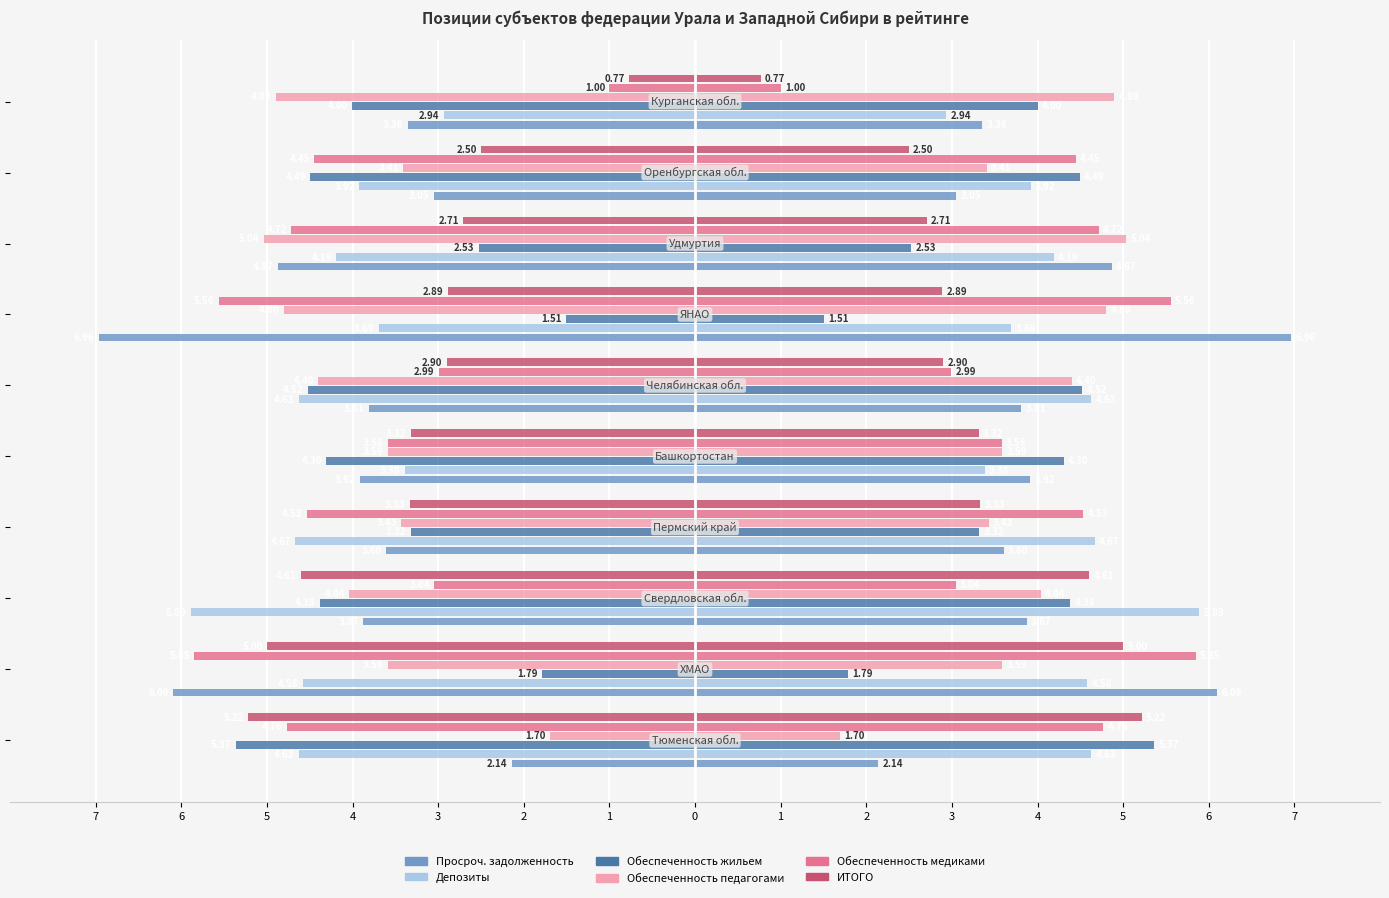

The Обеспеченность педагогами series shows -4.5 at 1. True or false?

False